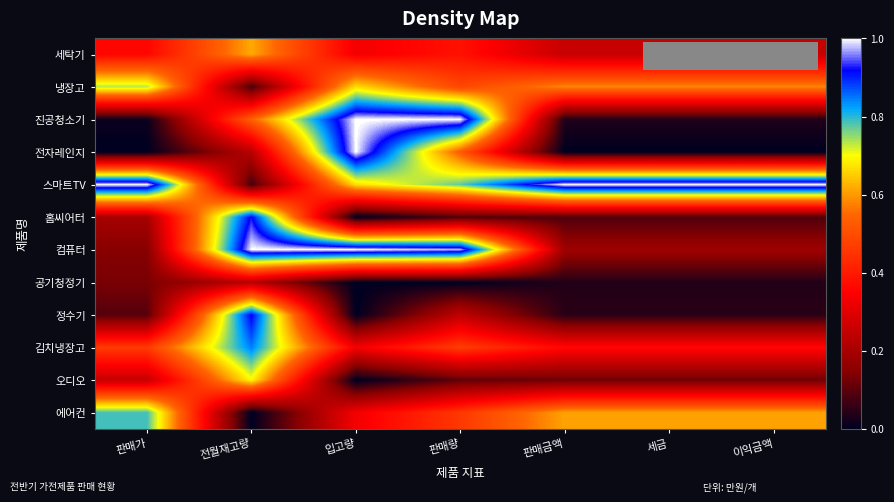

Which label corresponds to the smallest value in the chart?

판매가